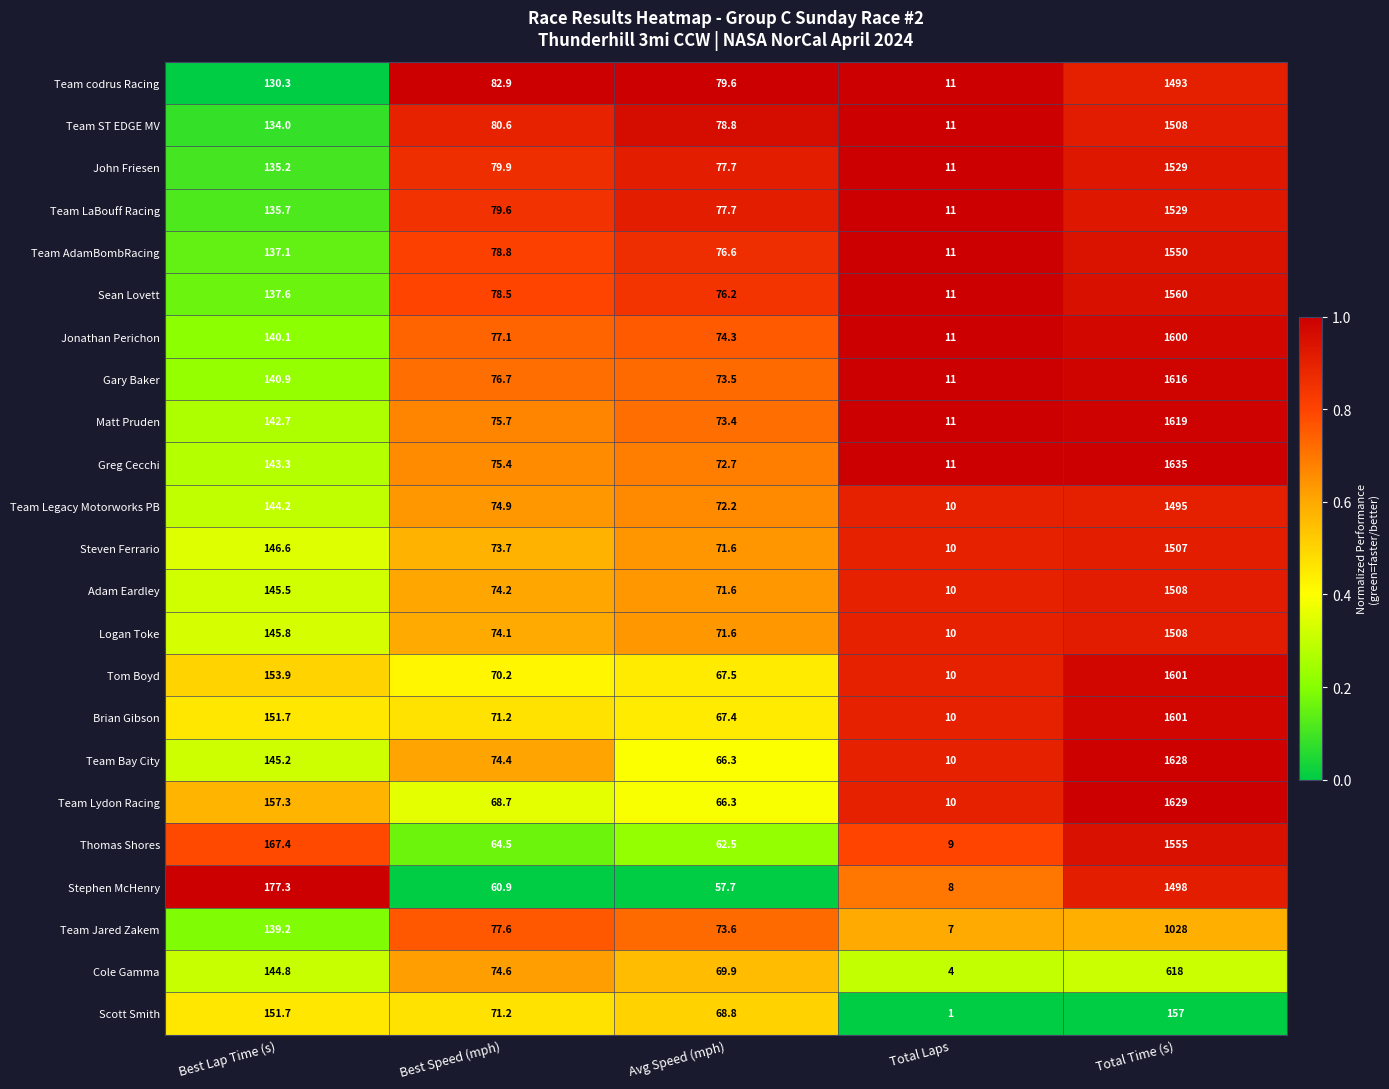

At which label does Tom Boyd first exceed 70?

Best Lap Time (s)